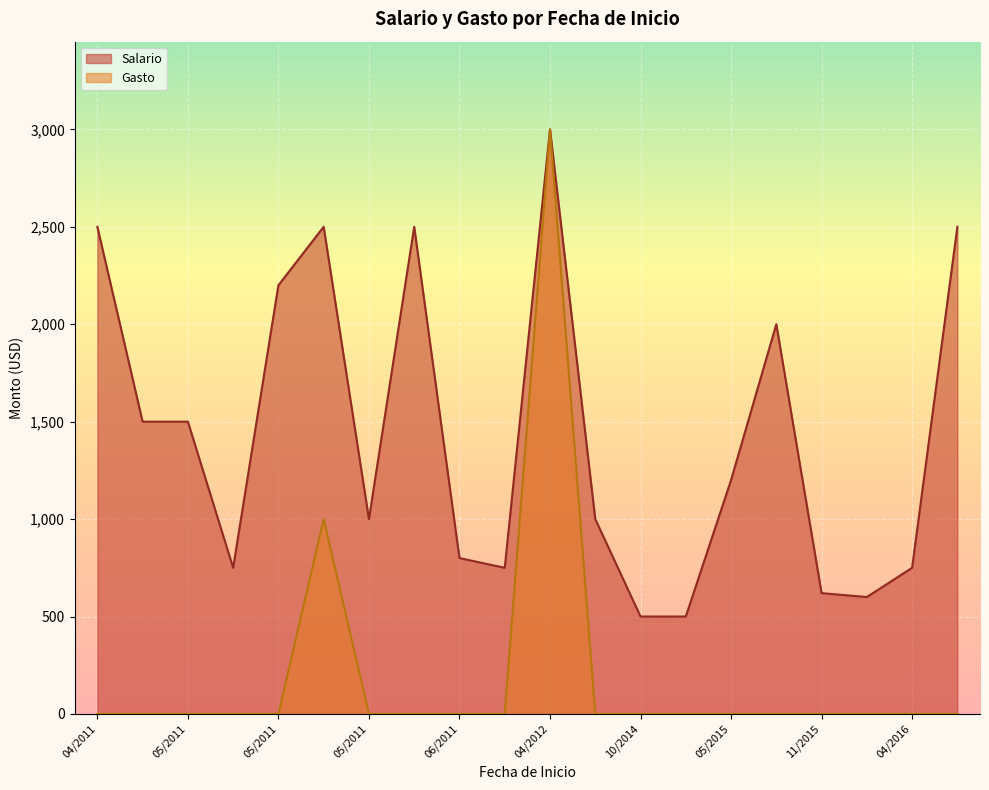

Which series has the widest spread of values?

Gasto